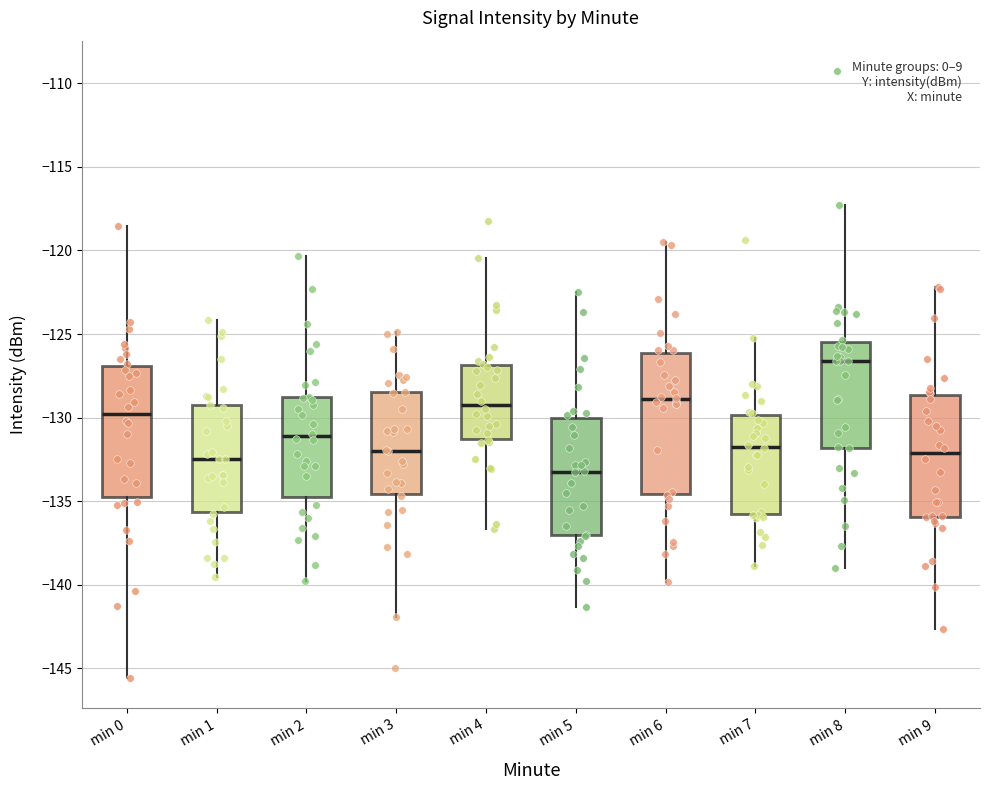

Reading left to right, transcribe this box plot: for each box, give where its median line is, the range the box spans, and where its two whiskers end, as read against the y-axis. The values are not printed on the chart, so give them approximately, as read against the axis.

min 0: median -130.0, box -135.0 to -127.0, whiskers -145.5 to -118.5
min 1: median -132.5, box -135.5 to -129.5, whiskers -139.5 to -124.0
min 2: median -131.0, box -135.0 to -129.0, whiskers -140.0 to -120.5
min 3: median -132.0, box -134.5 to -128.5, whiskers -142.0 to -125.0
min 4: median -129.0, box -131.0 to -127.0, whiskers -136.5 to -120.5
min 5: median -133.0, box -137.0 to -130.0, whiskers -141.5 to -122.5
min 6: median -129.0, box -134.5 to -126.0, whiskers -140.0 to -119.5
min 7: median -131.5, box -136.0 to -130.0, whiskers -139.0 to -125.0
min 8: median -126.5, box -132.0 to -125.5, whiskers -139.0 to -117.5
min 9: median -132.0, box -136.0 to -128.5, whiskers -142.5 to -122.0